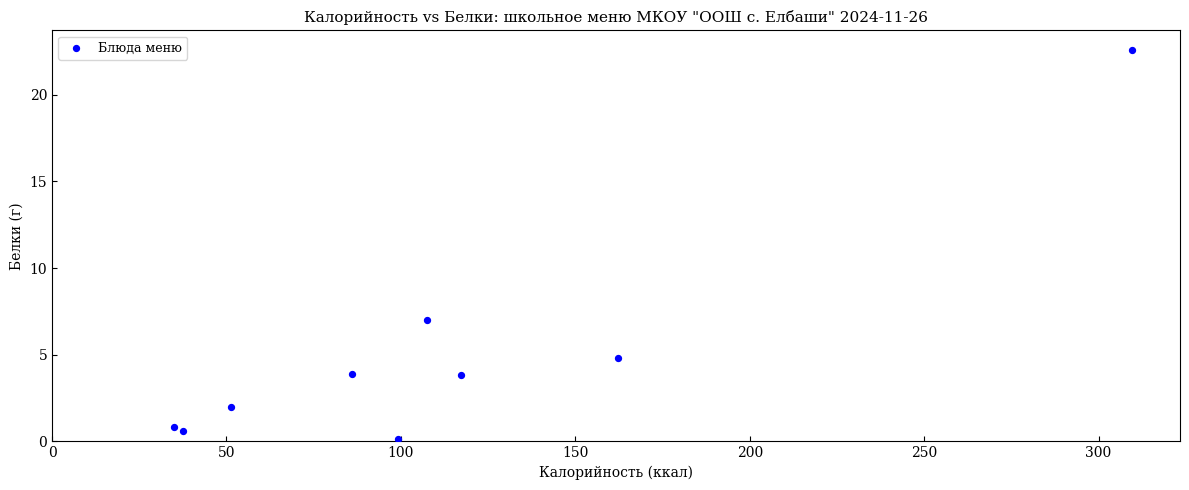

What Y value in the scatter plot is closest to 11?

7.0